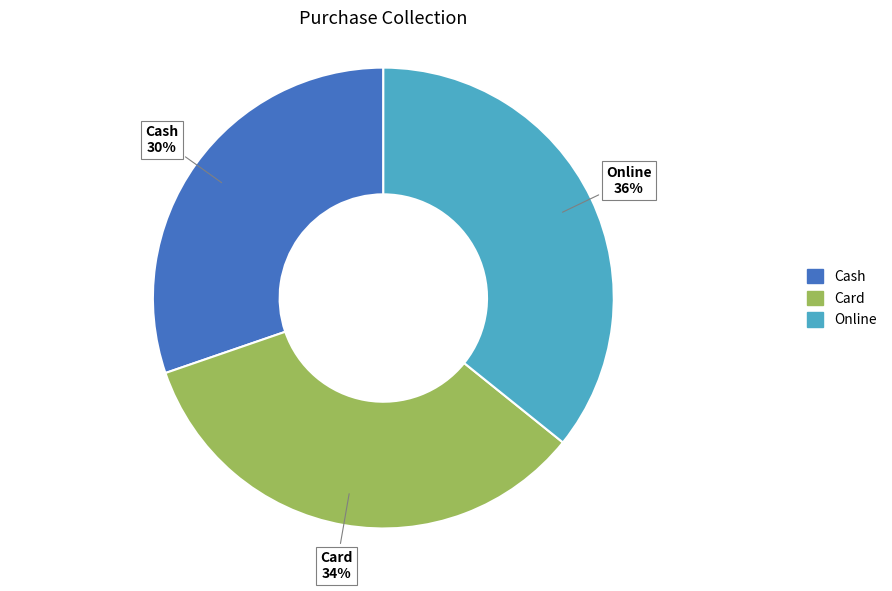

To the nearest percent, what portion does Online represent?

36%